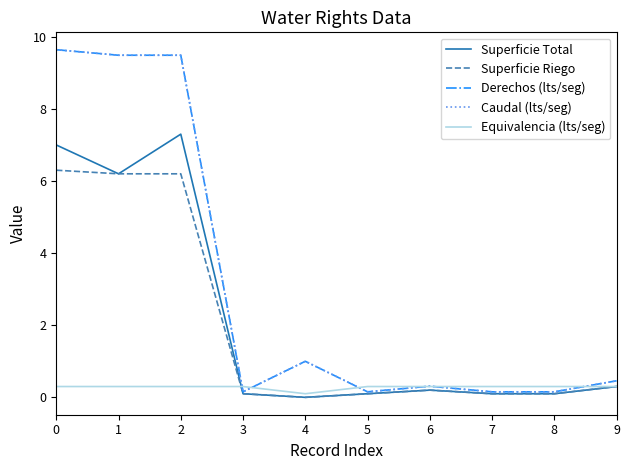

Which series changed the most between 1 and 6?

Derechos (lts/seg)